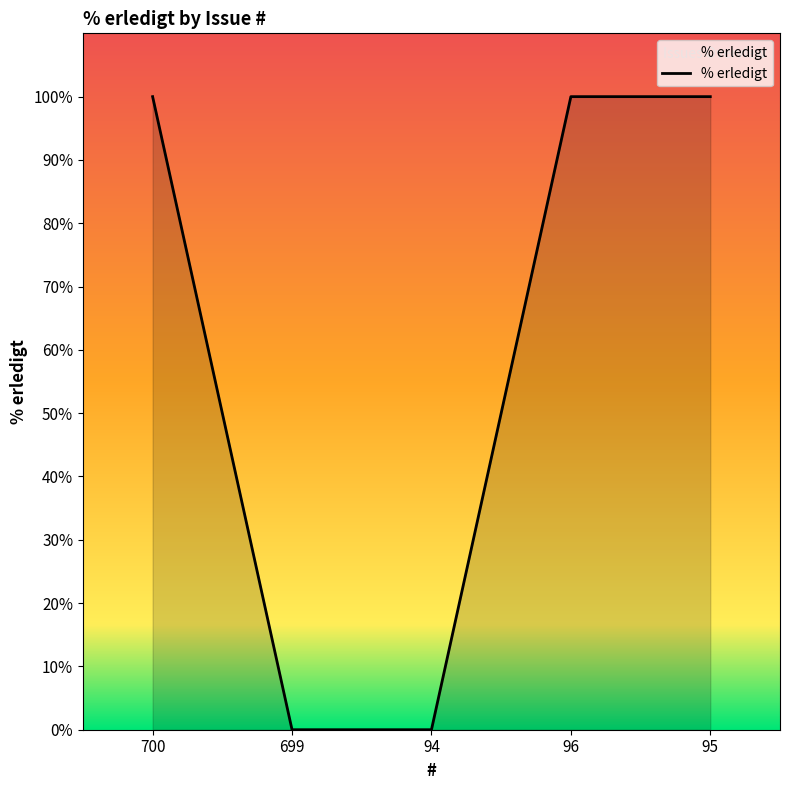

Reading right to left, what are all the values shown in this chart?

100	100	0	0	100